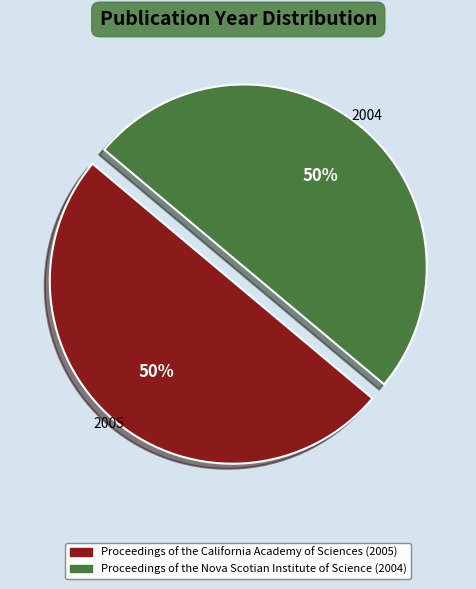

To the nearest percent, what is the average slice percentage?

50%